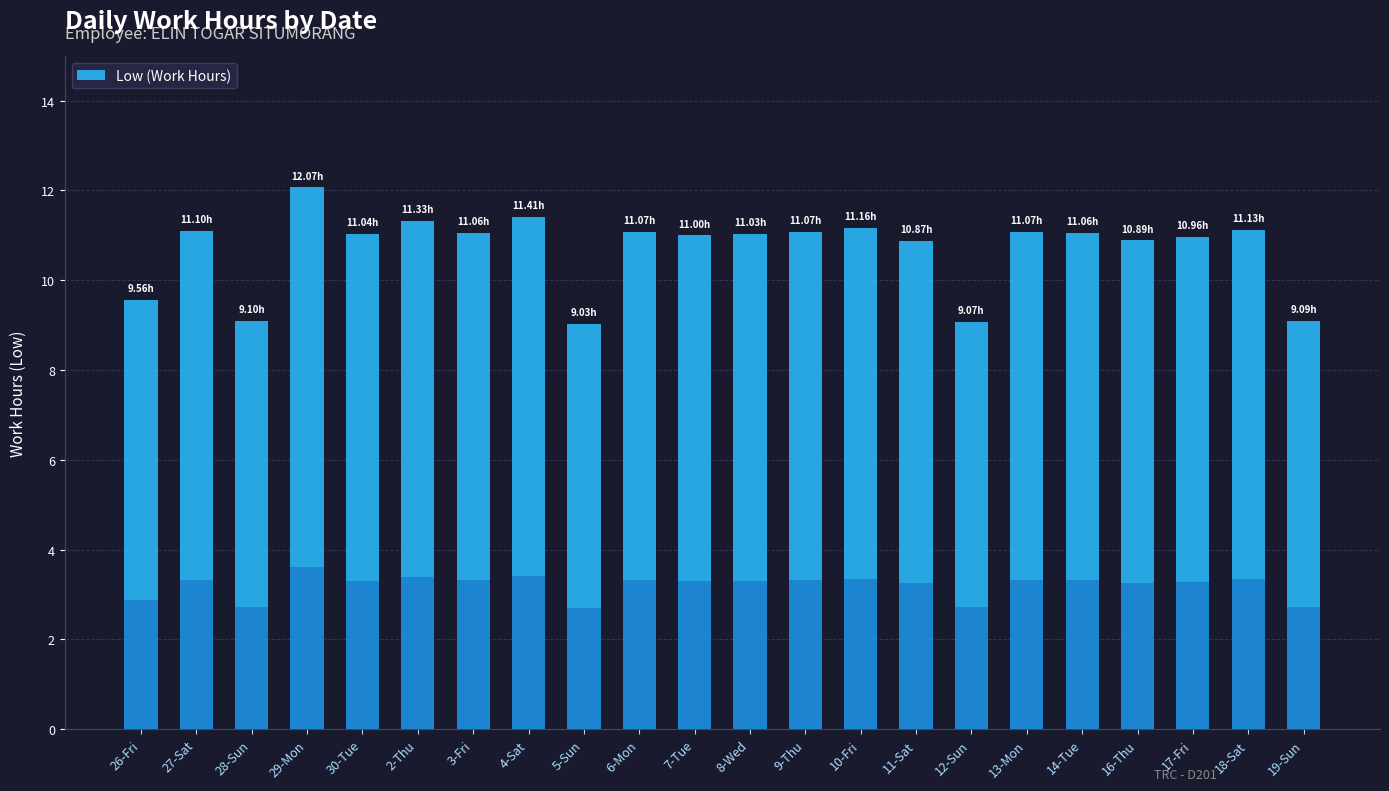

The value at 16-Thu is 7.6. True or false?

False